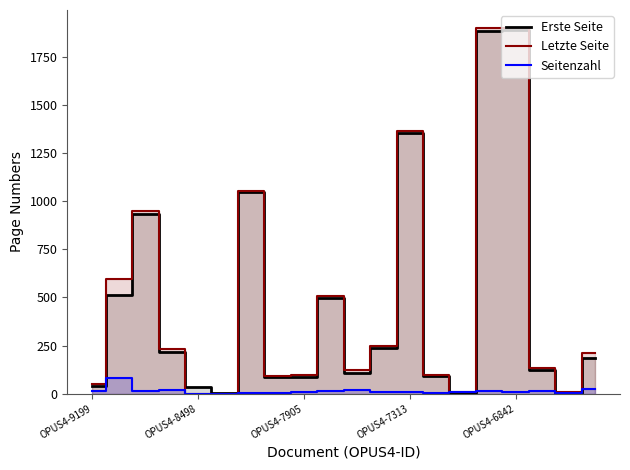

Which series ends up on top after the final intersection of Seitenzahl and Erste Seite?

Erste Seite